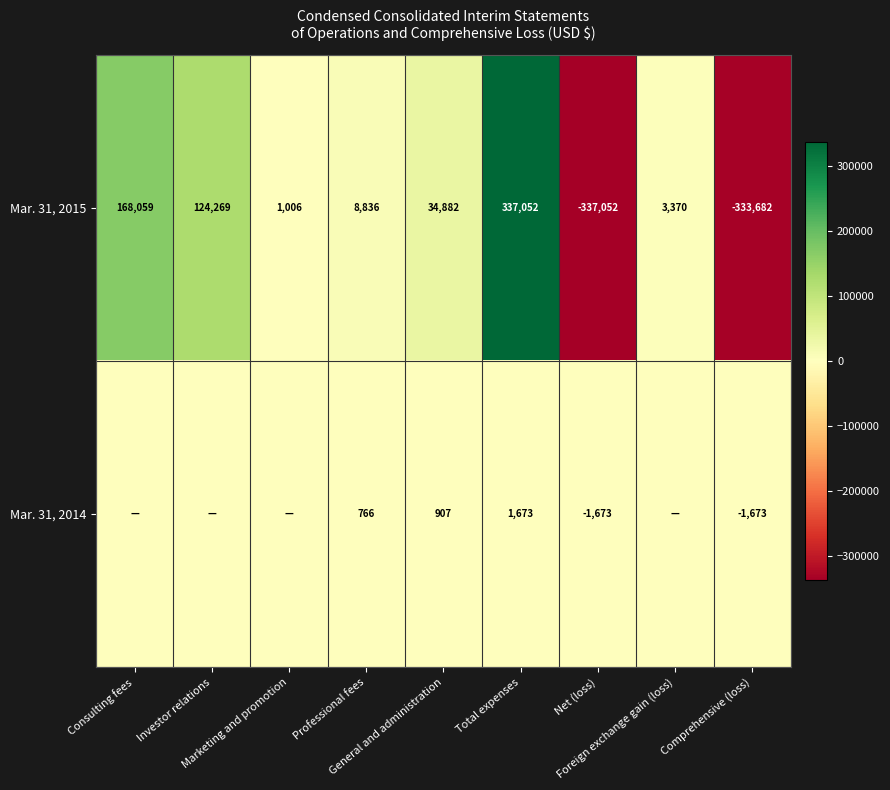

What is the total value across all series at Net (loss)?

-338725